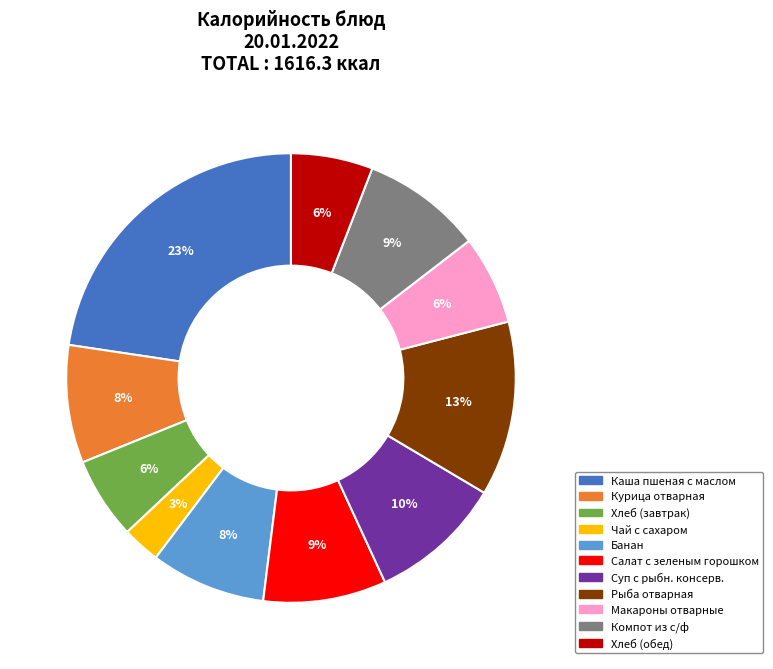

To the nearest percent, what is the average slice percentage?

9%